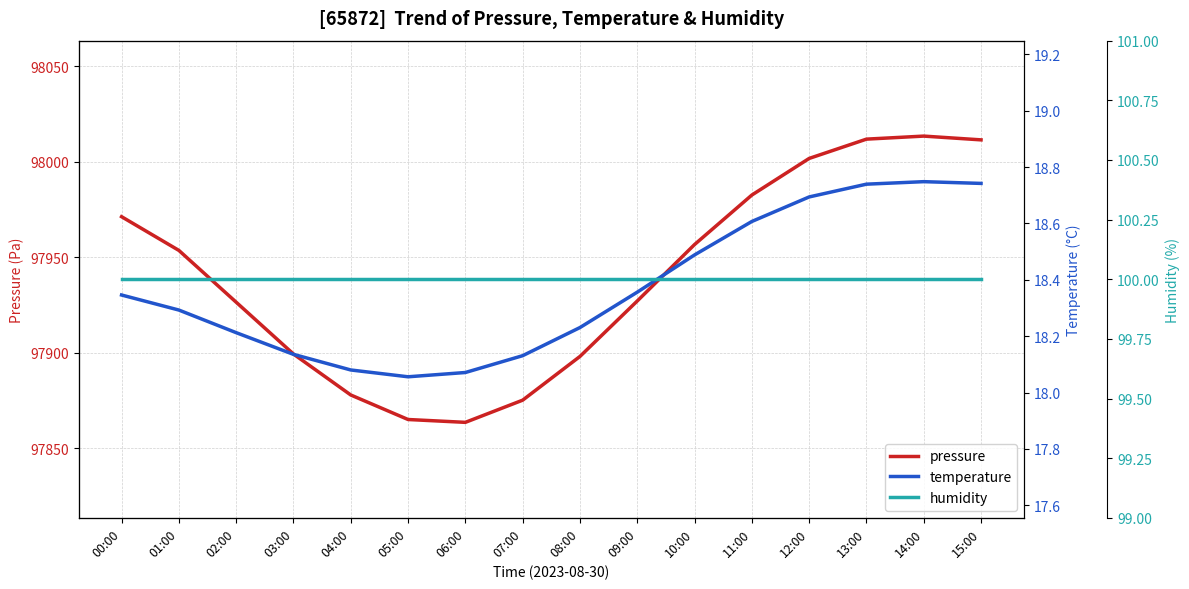

List the labels in order of humidity value, smallest first.

00:00, 01:00, 02:00, 03:00, 04:00, 05:00, 06:00, 07:00, 08:00, 09:00, 10:00, 11:00, 12:00, 13:00, 14:00, 15:00